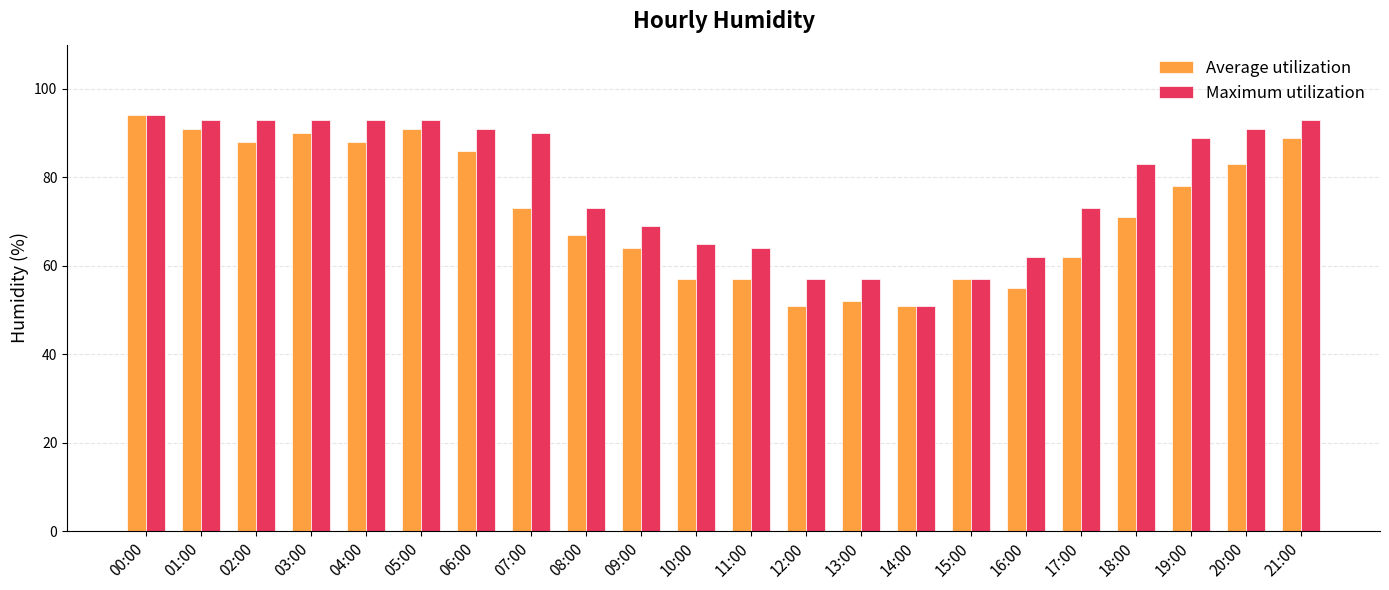

How many distinct data groups are displayed?

2